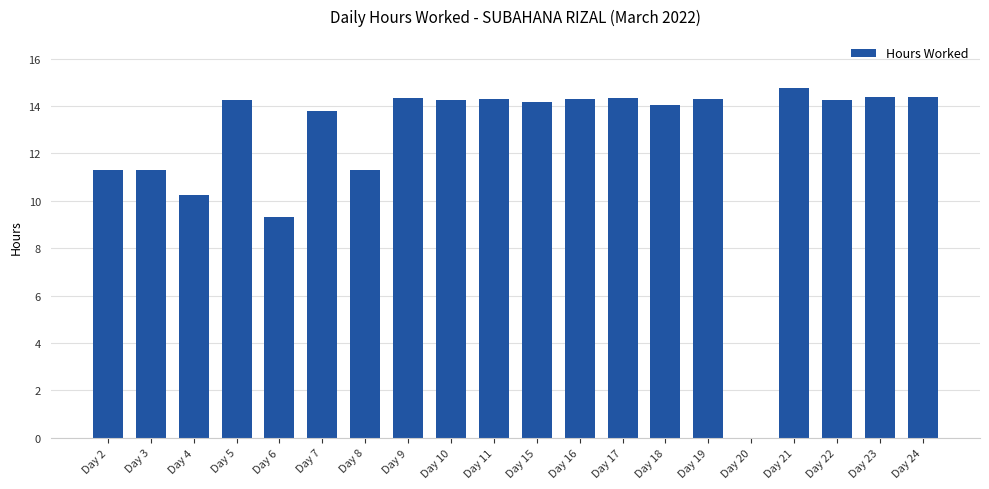

What is the change in value from Day 8 to Day 15?

+2.9